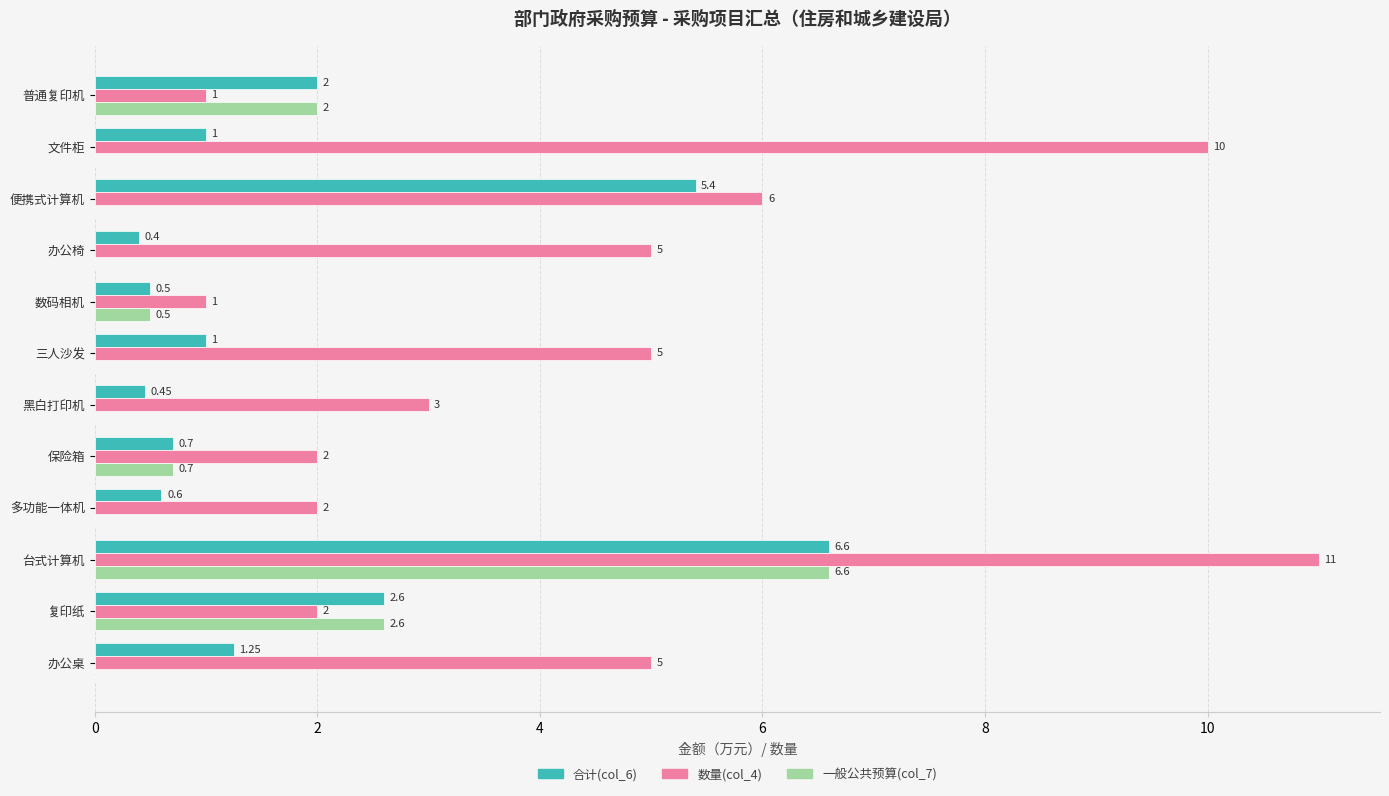

Which series has the largest total across all categories?

数量(col_4)